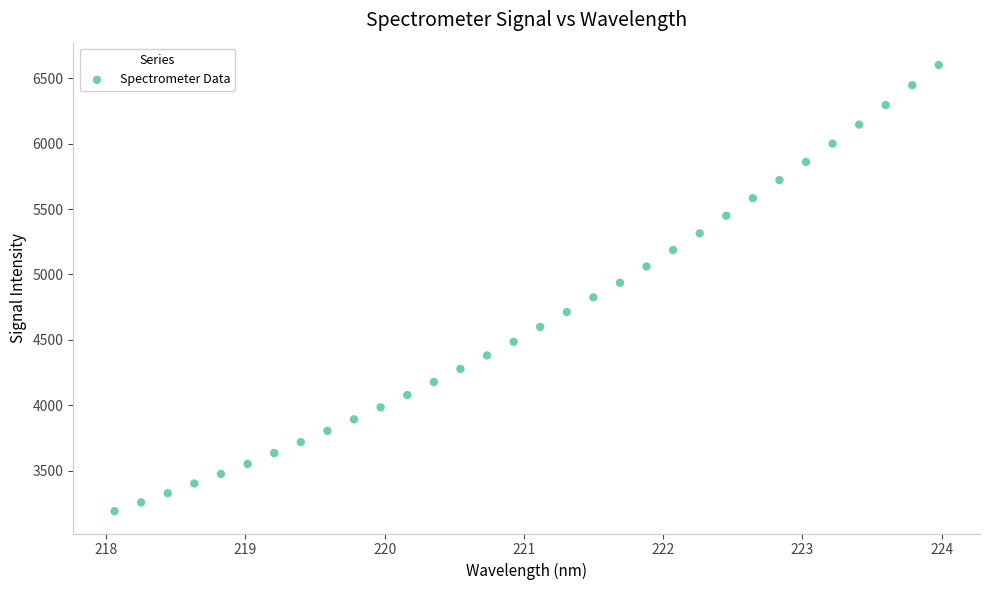

What is the range of X values (max minus min)?

5.9